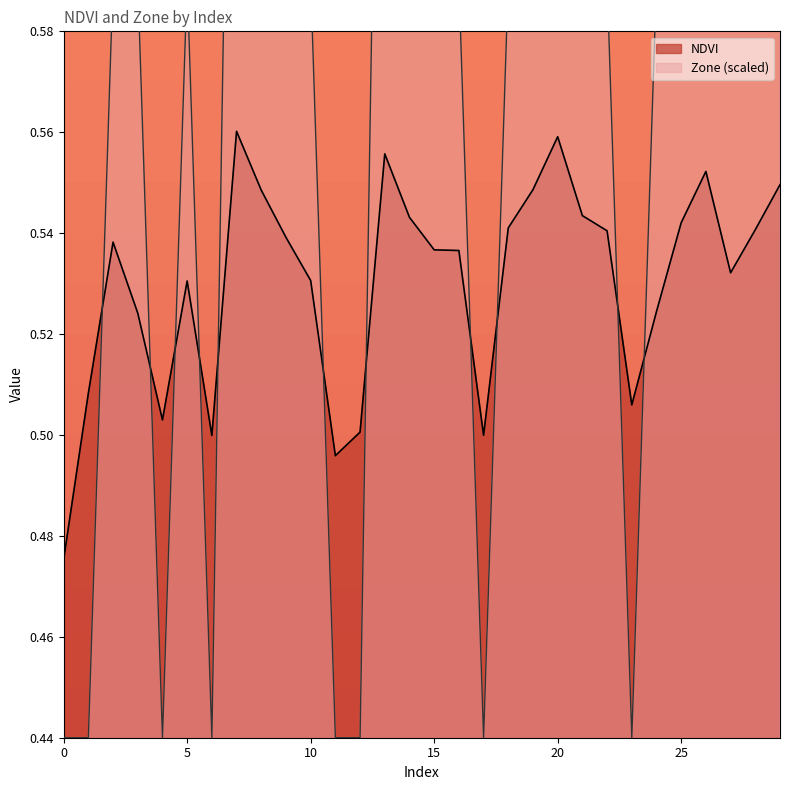

What is the value of the NDVI point at the 29th from the left?

0.5